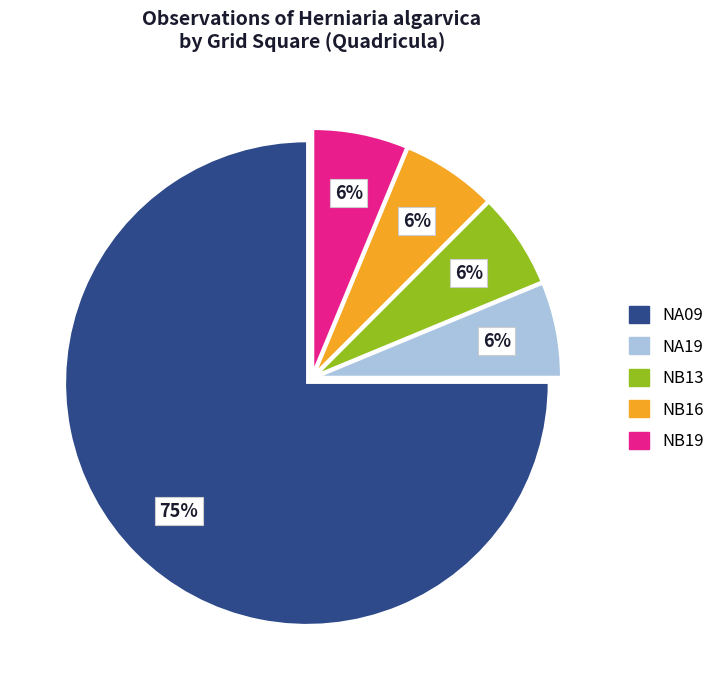

Which category accounts for the majority?

NA09